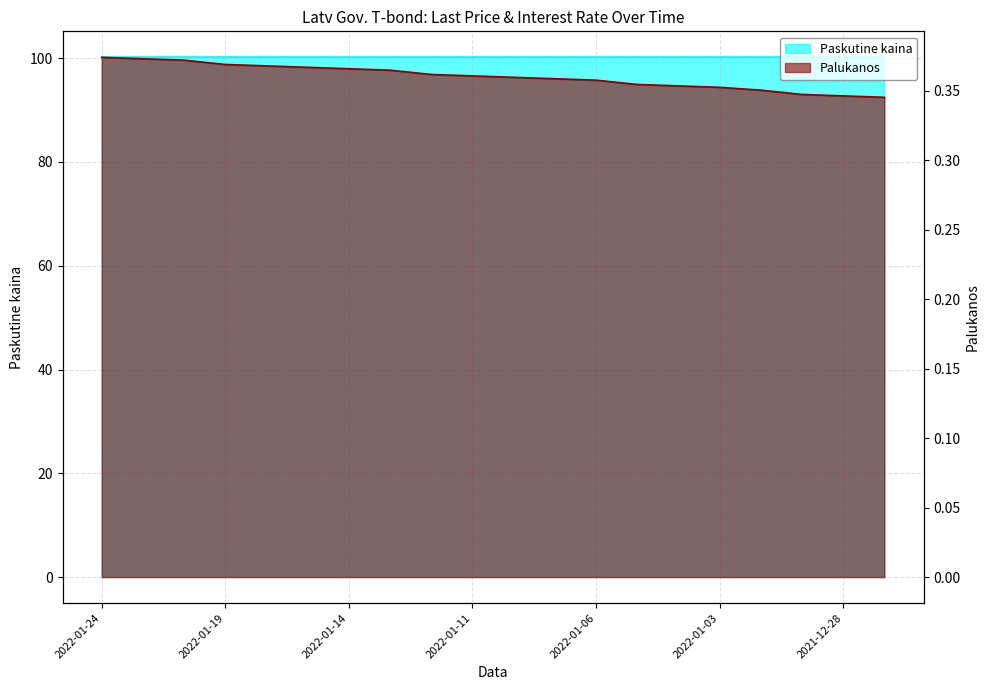

Which label corresponds to the largest value in the chart?

2022-01-24